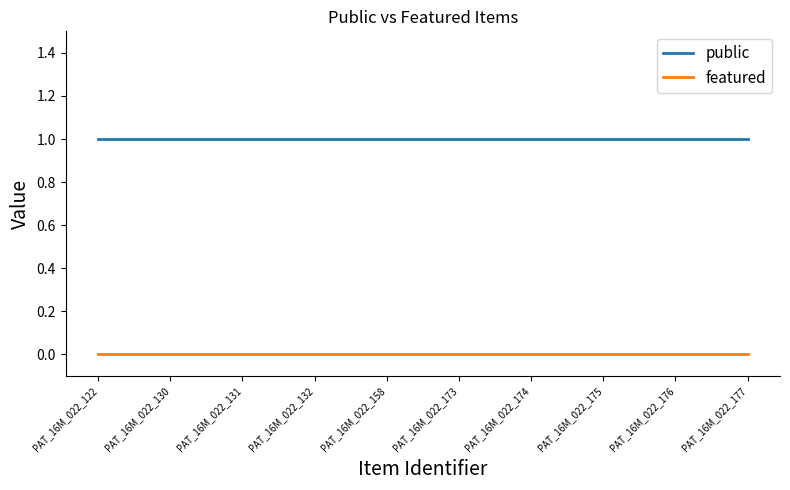

The public series shows 1 at PAT_16M_022_132. True or false?

True